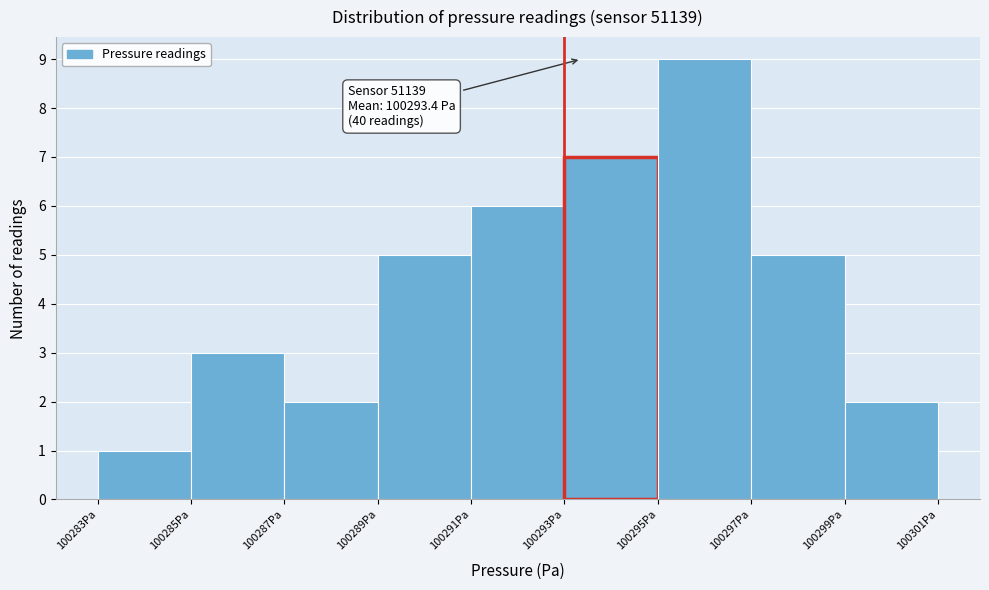

Over which range of the x-axis is the bar tallest?

100295 to 100297